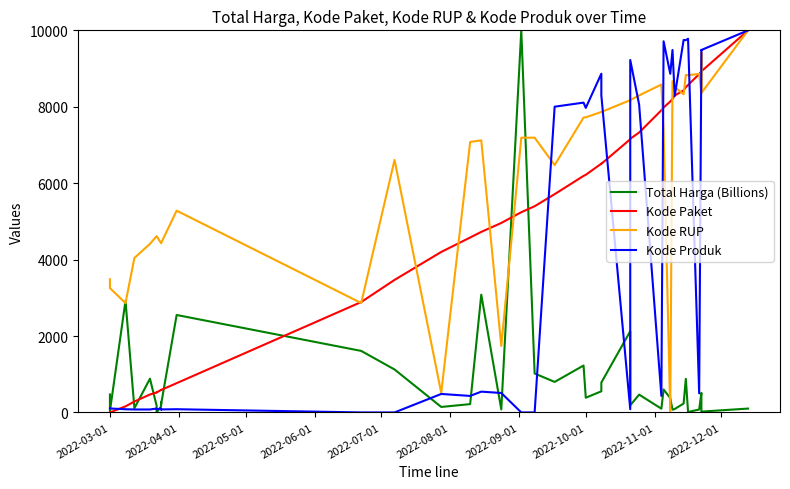

Does the chart display data point markers on the line(s)?

No